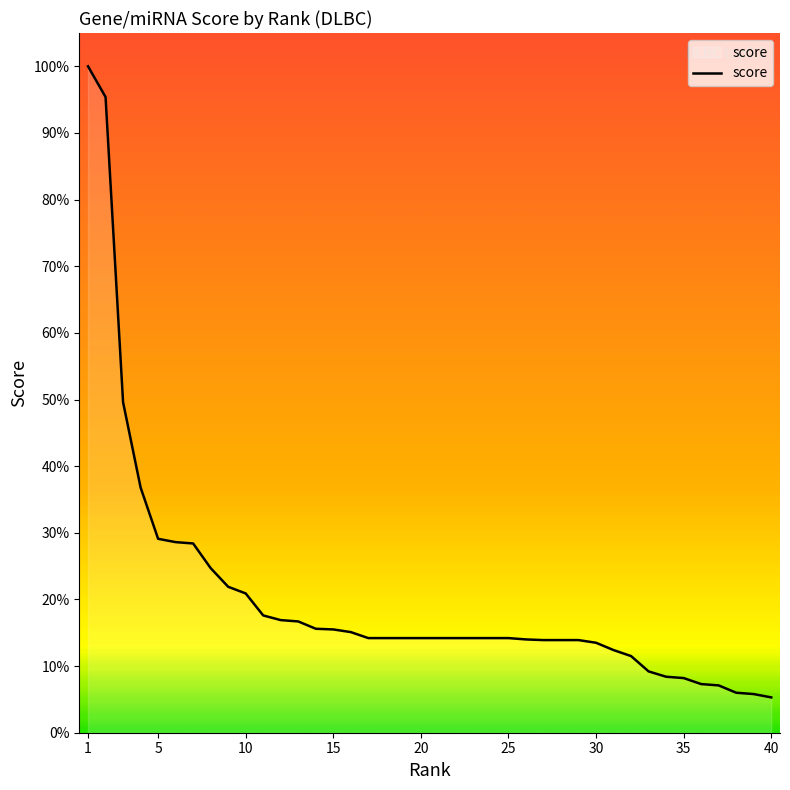

Does the chart display data point markers on the line(s)?

No